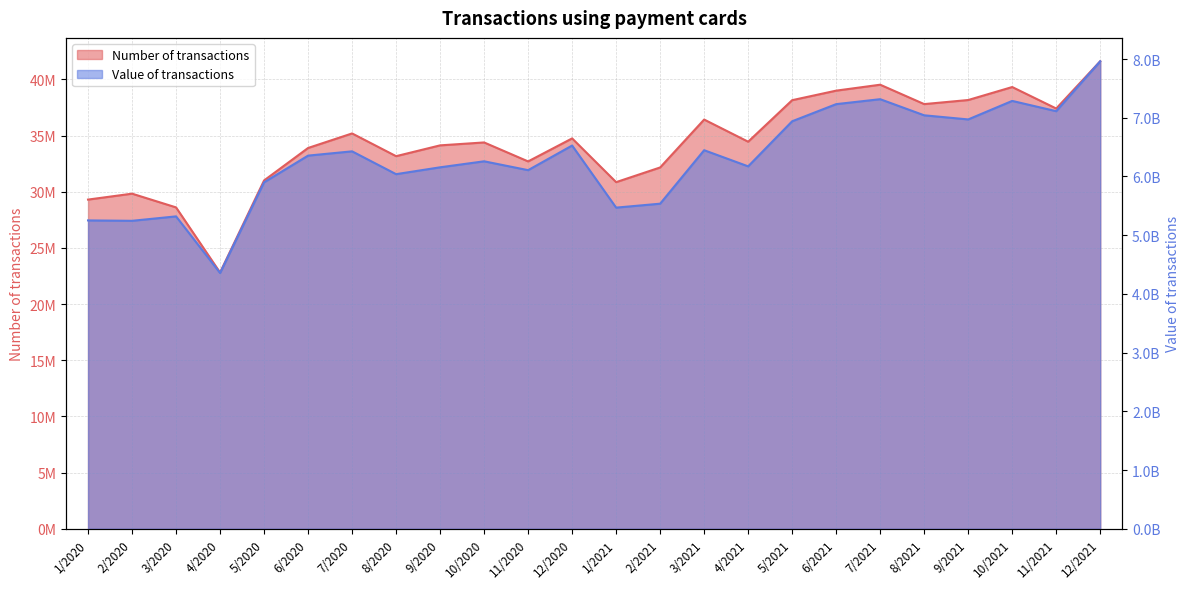

True or false: Value of transactions and Number of transactions intersect in this chart.

False